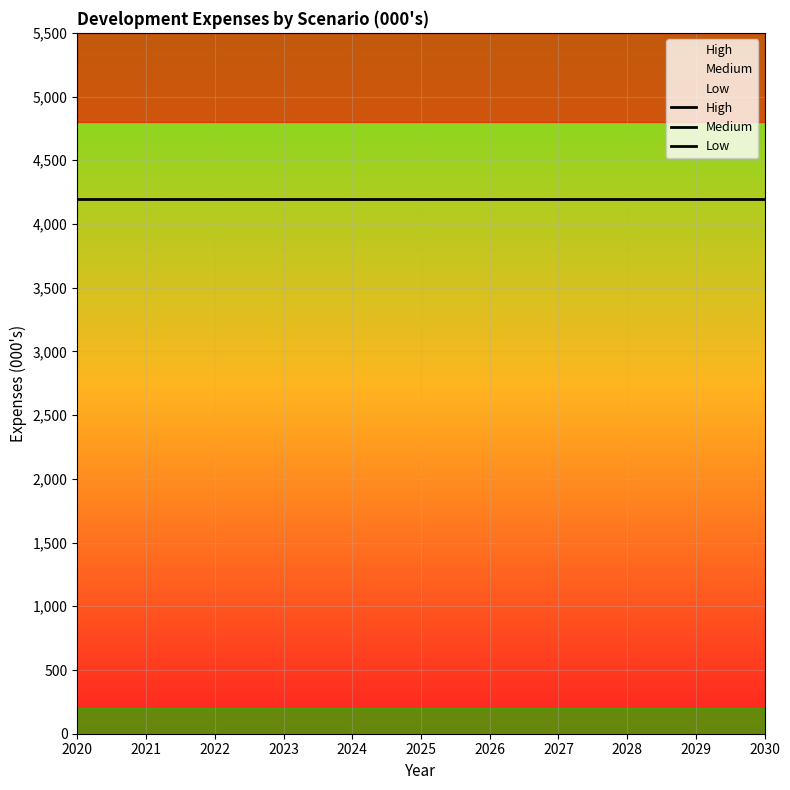

Count the number of data series in this chart.

3